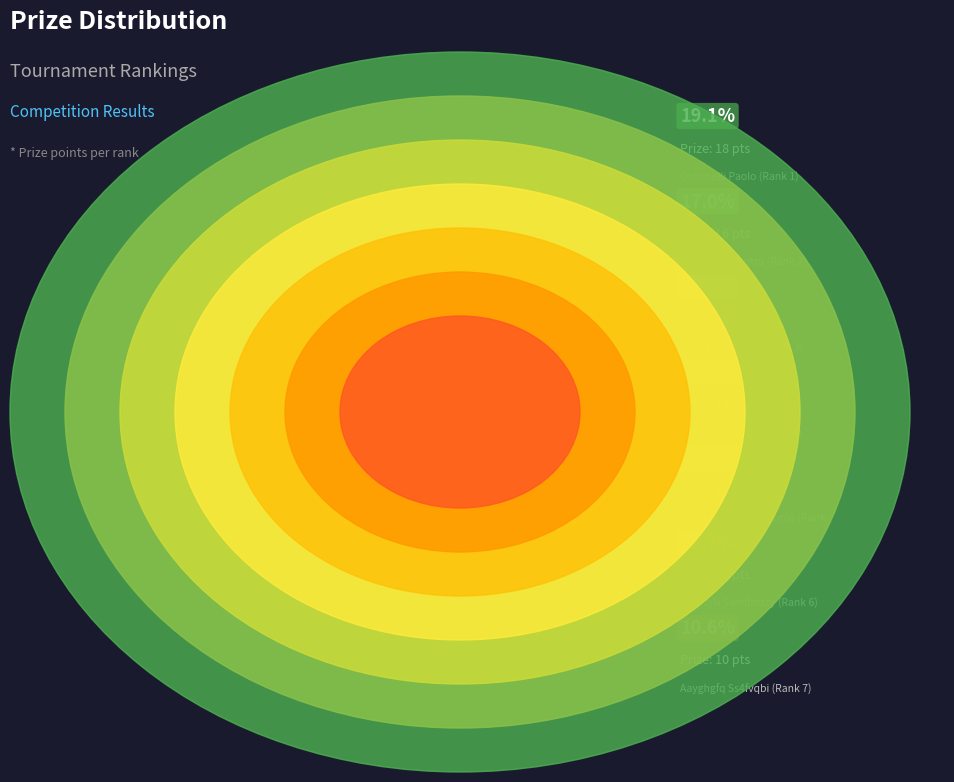

Combined, do Ghyfltui J34eqtra (Rank 2) and Cominelli Paolo (Rank 1) account for over 50%?

No